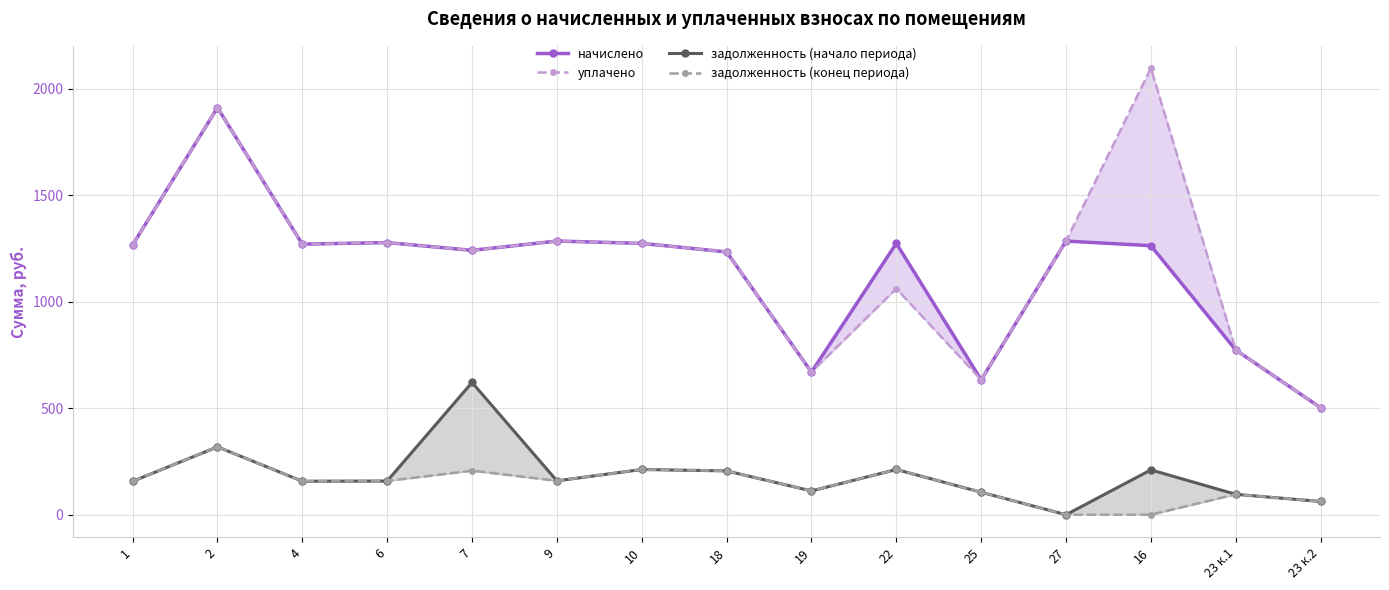

How many distinct data groups are displayed?

4